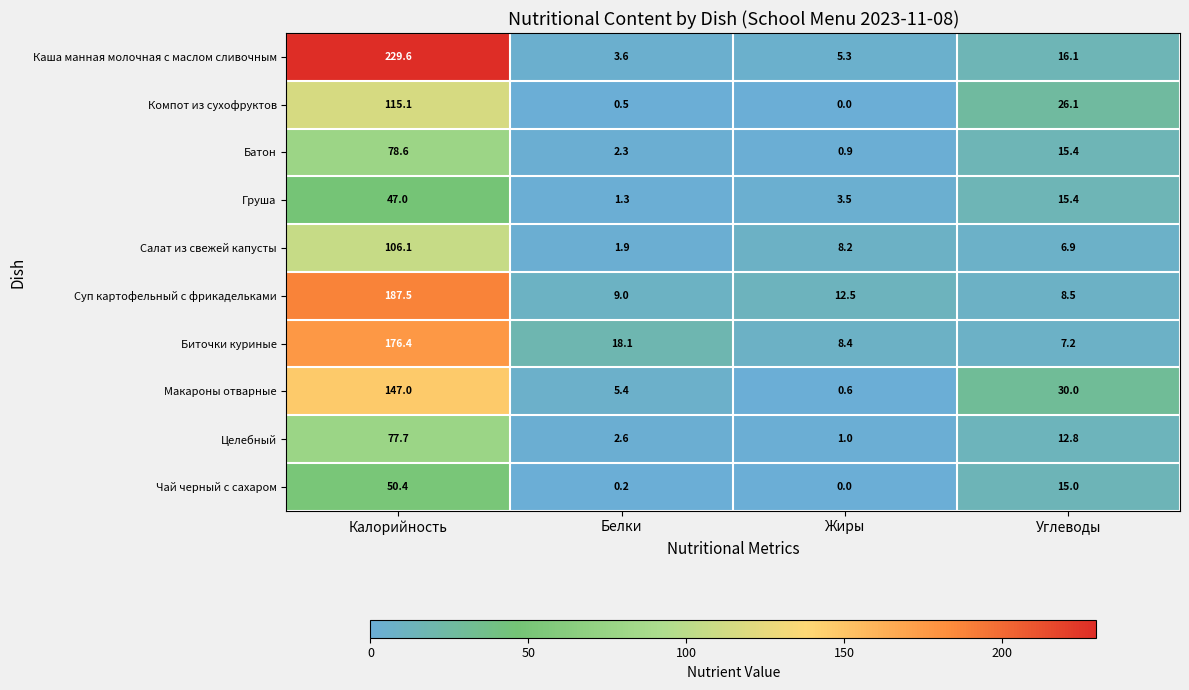

At which category does the chart reach its minimum across all series?

Жиры